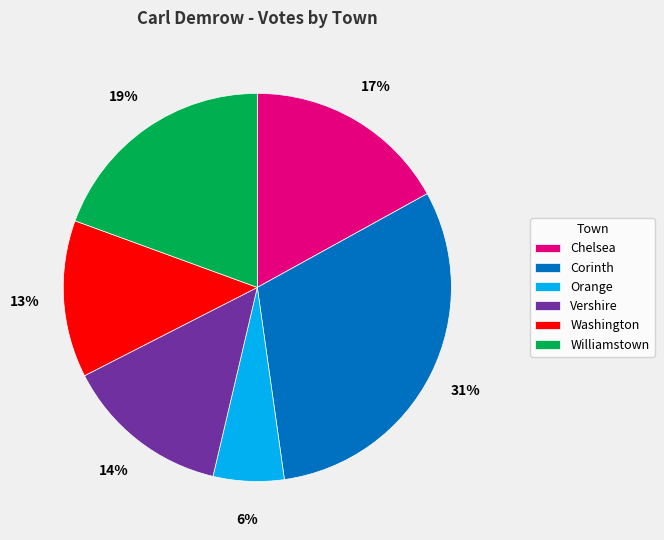

Is the sum of Orange and Williamstown greater than half?

No